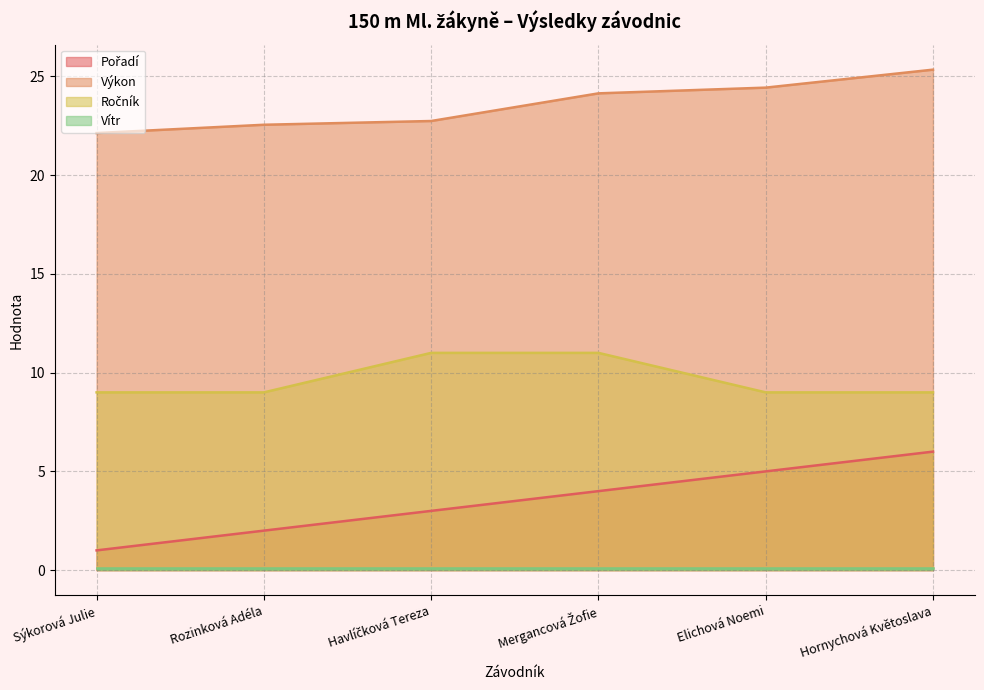

What is the greatest value displayed?

25.3